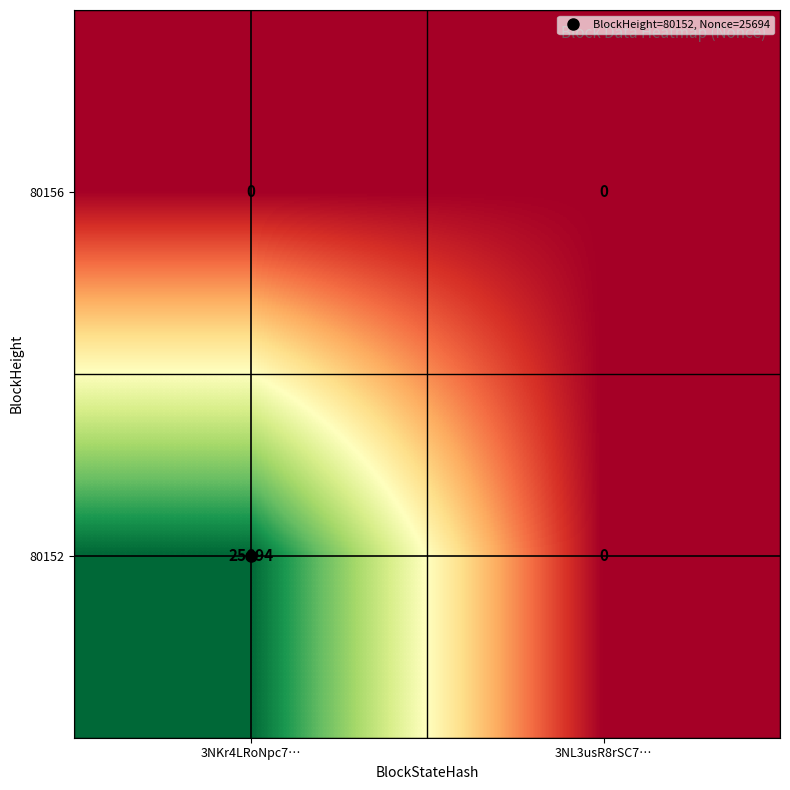

Rank the series at 3NKr4LRoNpc7… from highest to lowest value.

80152, 80156